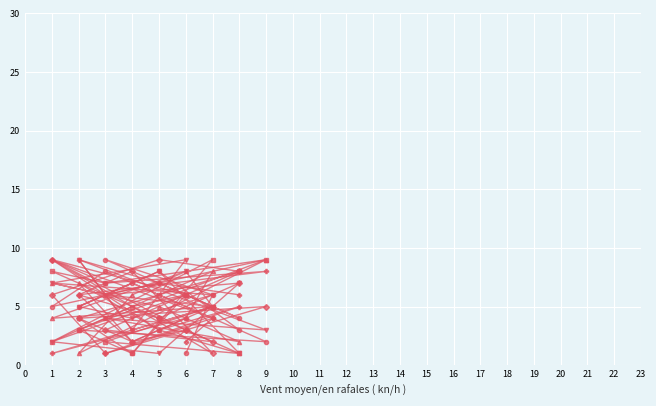

Where is the first local maximum for col_4?

5